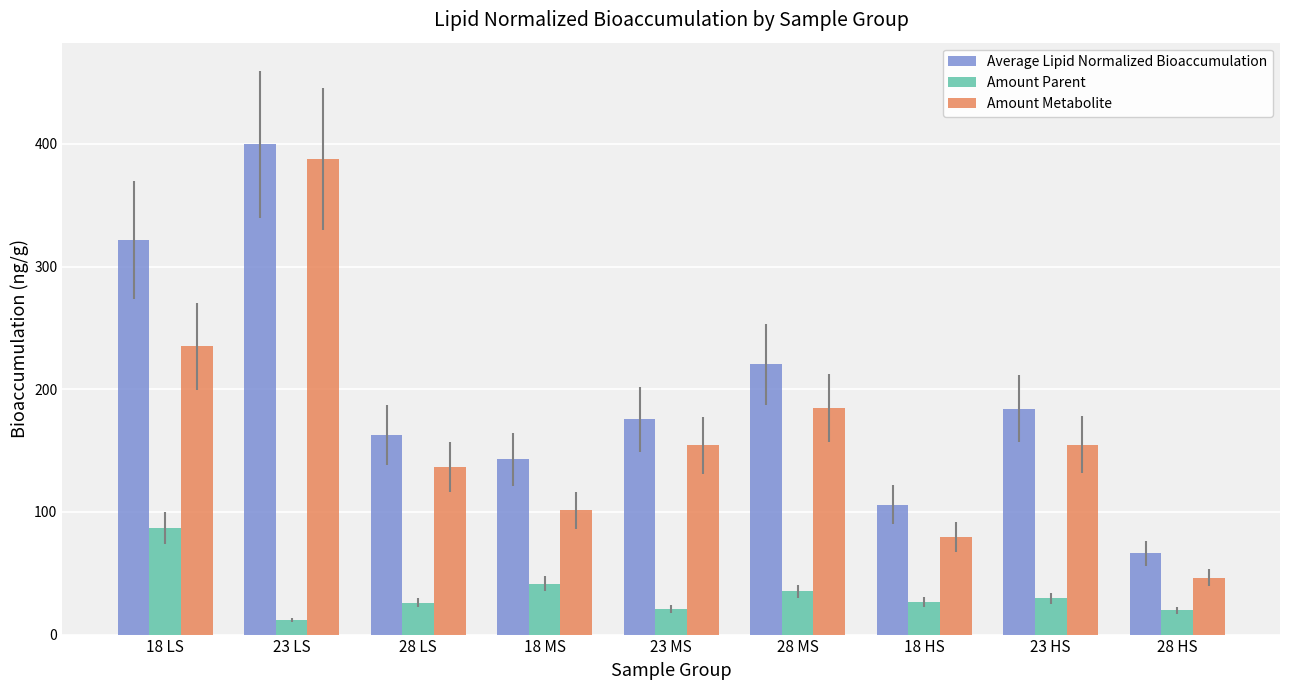

Is the value of Amount Metabolite at 18 MS greater than the value of Amount Parent at 23 LS?

Yes